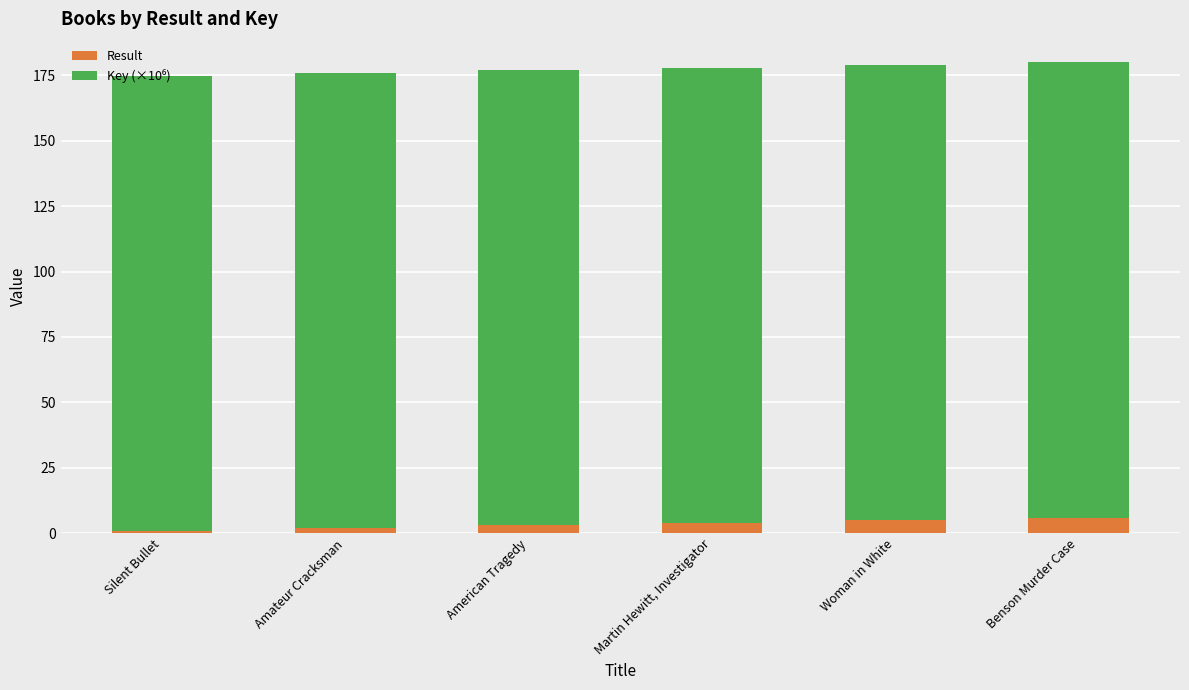

What is the difference between the Result values at Amateur Cracksman and Benson Murder Case?

4.0